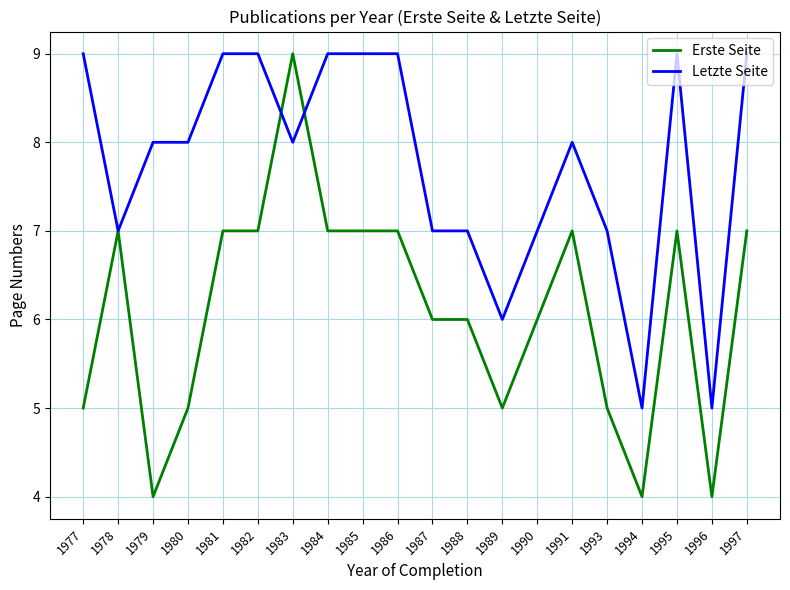

What is the total value across all series at 1989?

11